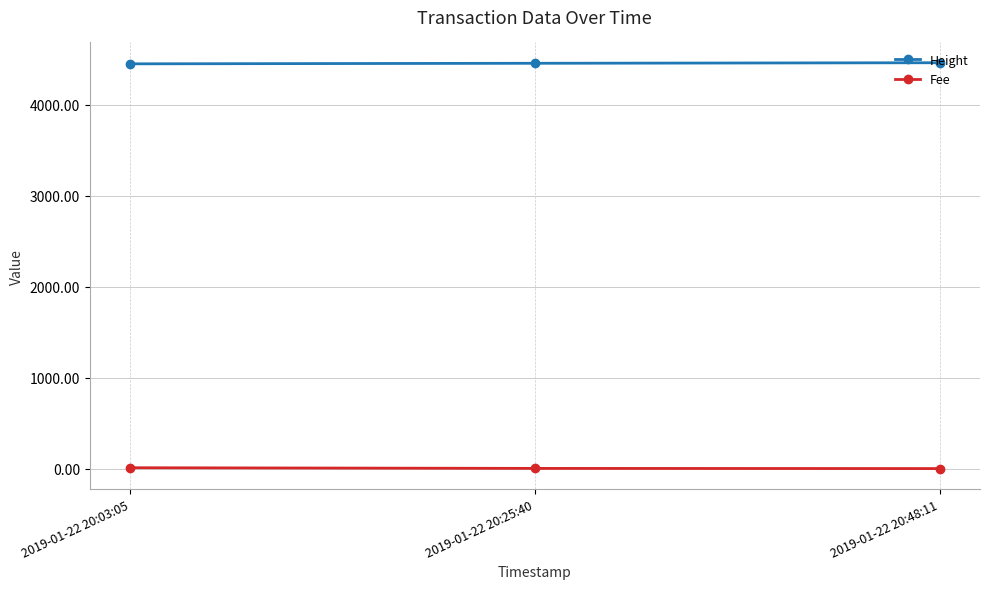

How many data points in Height are less than 4457?

1